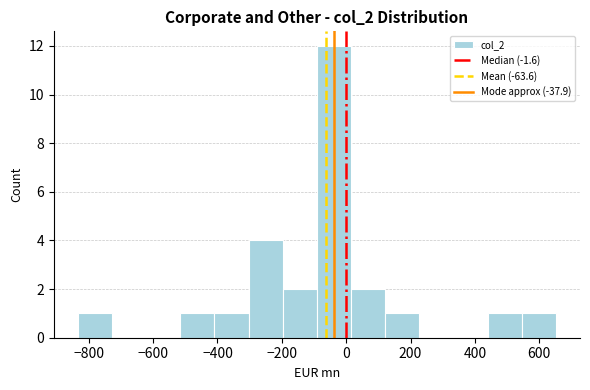

What is the height of the bar covering 20 to 120 on the x-axis? Neither the bar edges nor the heights are printed on the chart, so give them approximately, as read against the axes.

2